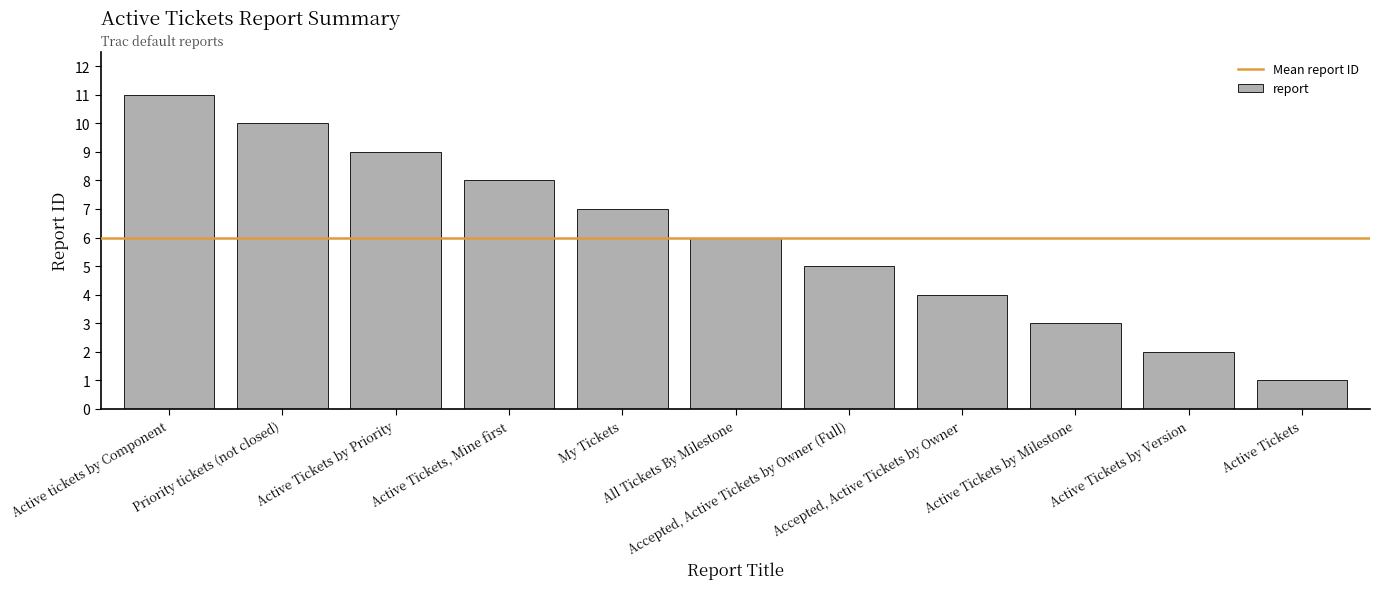

What is the label of the 10th bar from the left?

Active Tickets by Version